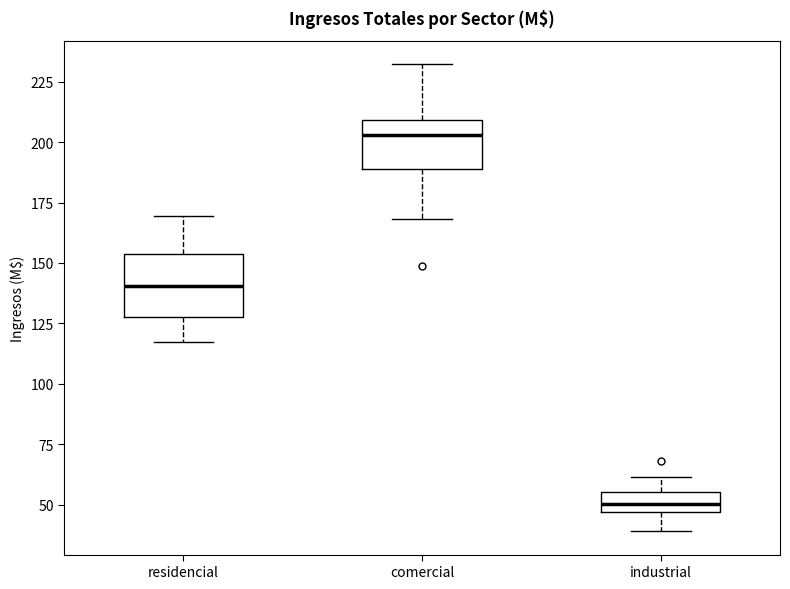

Reading left to right, transcribe this box plot: for each box, give where its median line is, the range the box spans, and where its two whiskers end, as read against the y-axis. The values are not printed on the chart, so give them approximately, as read against the axis.

residencial: median 140, box 130 to 155, whiskers 115 to 170
comercial: median 205, box 190 to 210, whiskers 170 to 230
industrial: median 50, box 45 to 55, whiskers 40 to 60